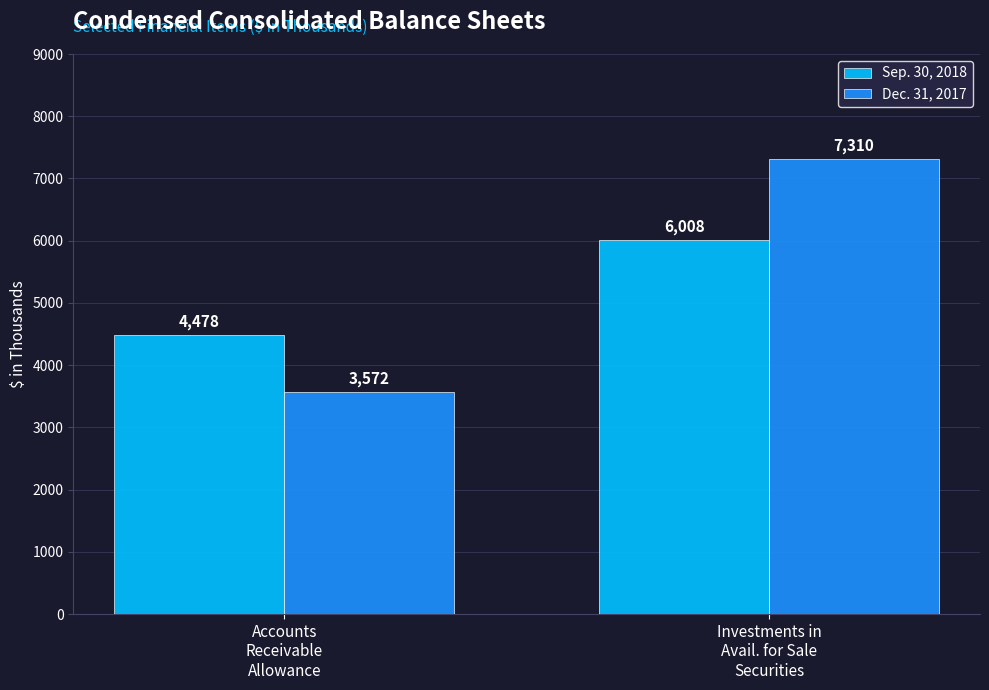

How many groups of bars are there?

2